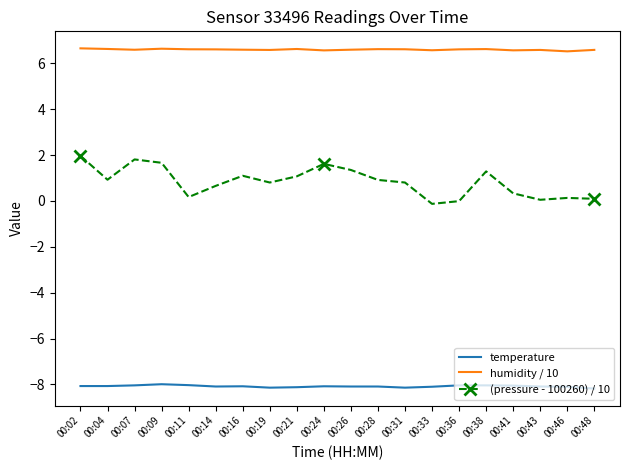

Which series has the widest spread of values?

(pressure - 100260) / 10